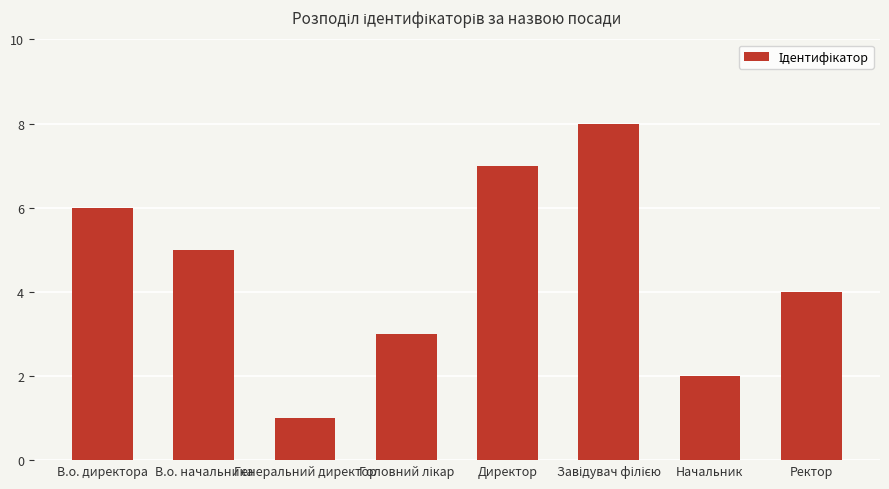

What is the difference between the maximum and minimum values?

7